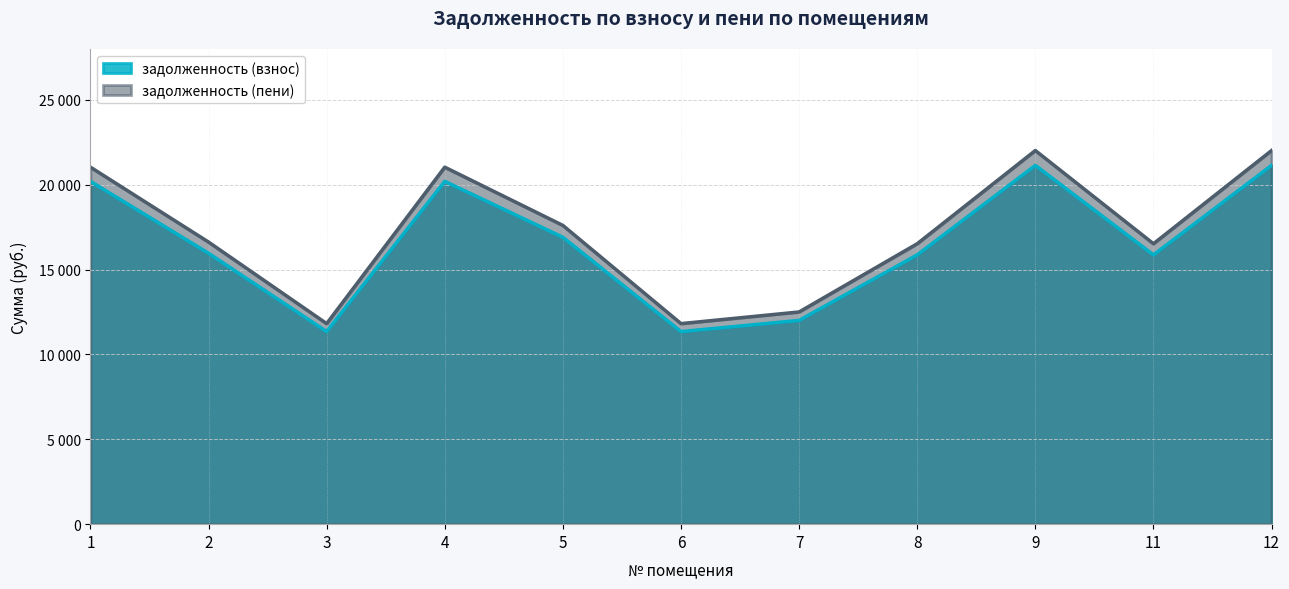

True or false: задолженность (пени) and задолженность (взнос) intersect in this chart.

False